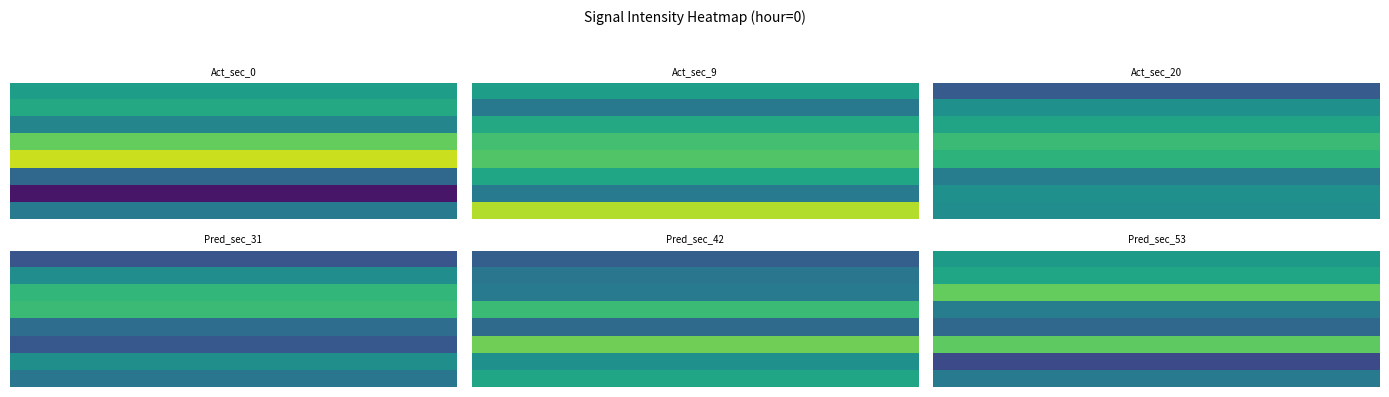

Reading left to right, list all the values displayed in this chart.

0: -87.9	-87.6	-88.9	-86.1	-84.7	-90.0	-92.5	-89.2
9: -87.9	-89.4	-87.6	-86.7	-86.5	-87.7	-89.3	-85.0
20: -90.4	-88.5	-87.7	-86.9	-87.2	-89.2	-88.5	-88.6
31: -90.6	-88.6	-87.0	-86.9	-89.8	-90.5	-88.5	-89.5
42: -90.3	-89.5	-89.3	-86.9	-89.9	-85.9	-88.5	-87.7
53: -88.1	-87.7	-86.1	-89.2	-90.0	-86.2	-91.0	-89.2